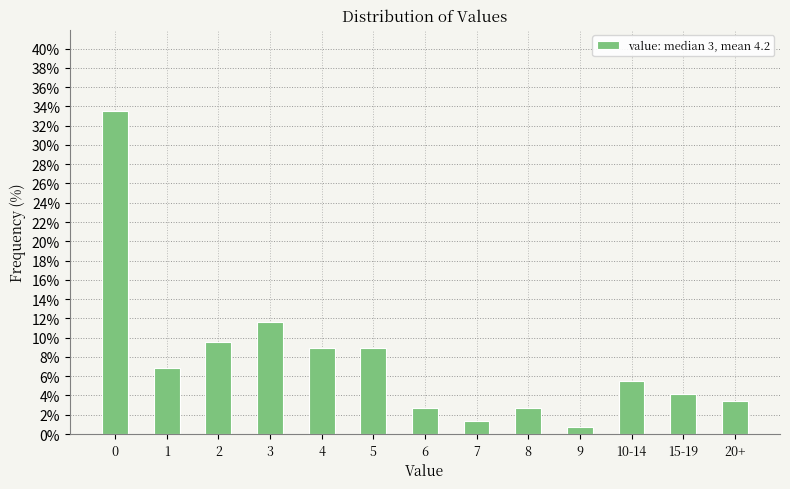

Reading right to left, what are all the values shown in this chart?

3.4	4.1	5.5	0.7	2.7	1.4	2.7	8.9	8.9	11.6	9.6	6.8	33.6